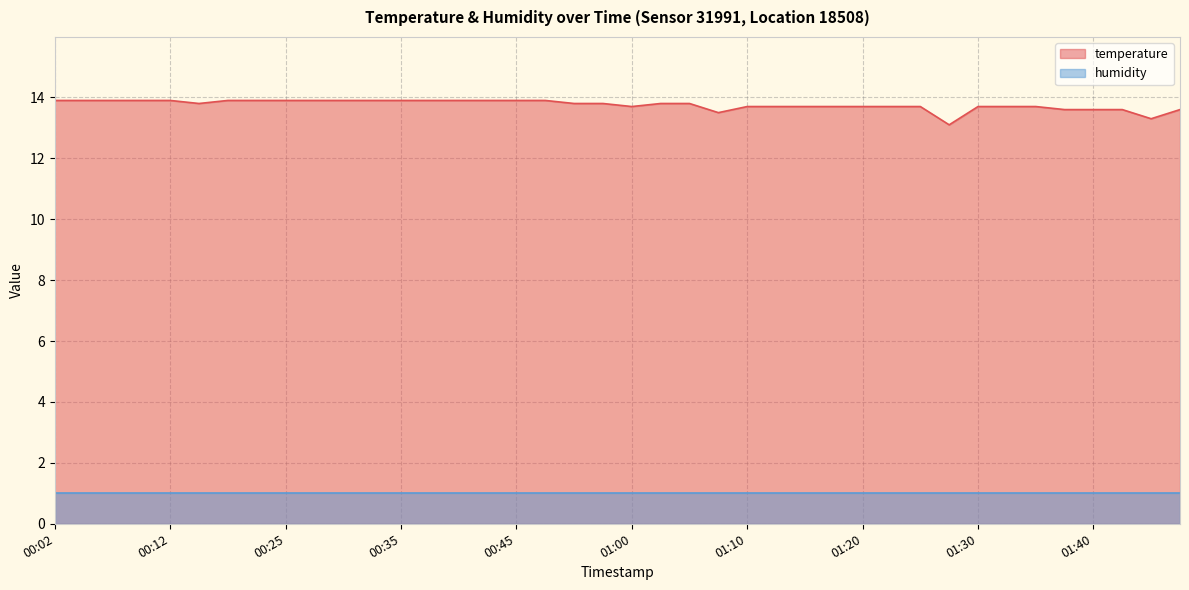

The chart shows a value of 13.9 at 00:32. True or false?

True